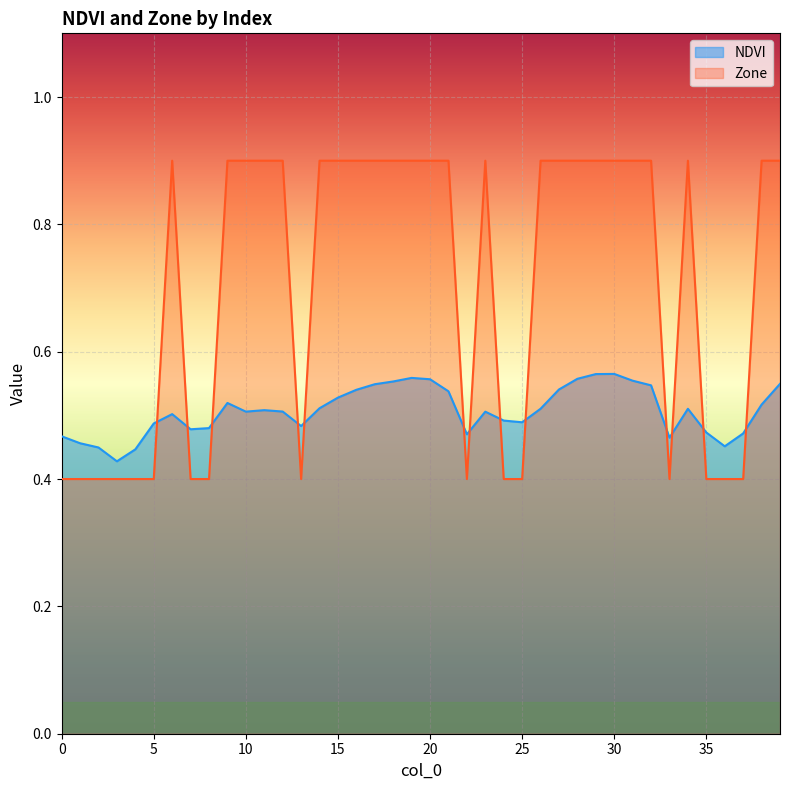

True or false: Zone and NDVI intersect in this chart.

True